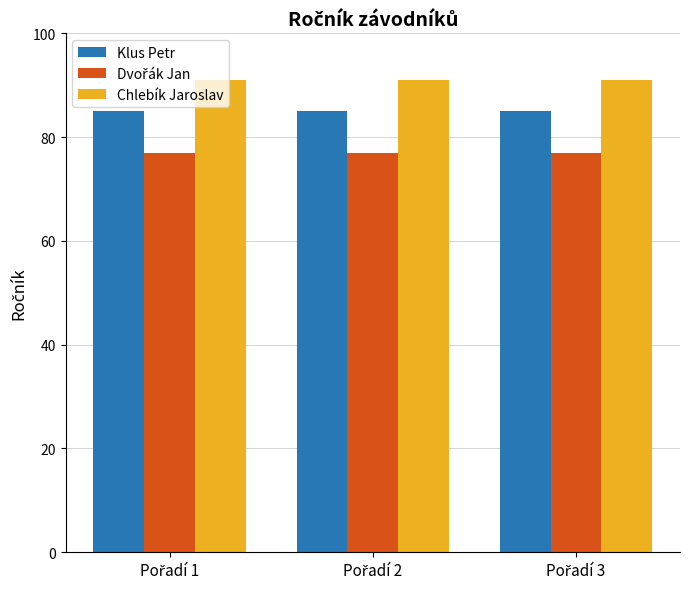

How many distinct data groups are displayed?

3